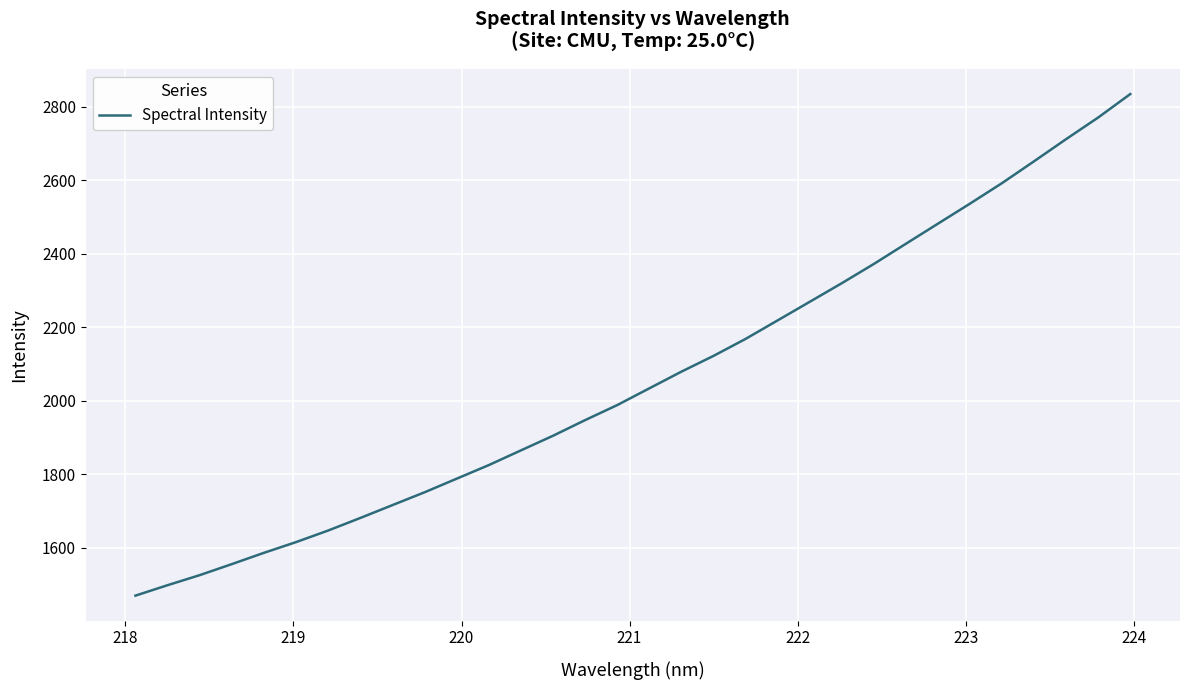

What is the maximum value shown in the chart?

2834.4